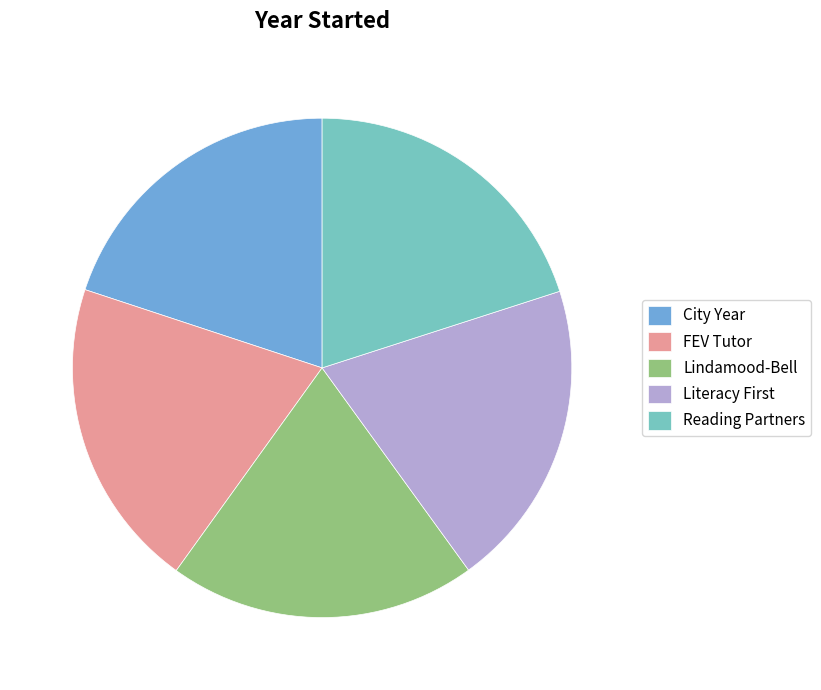

How many segments does this pie chart have?

5